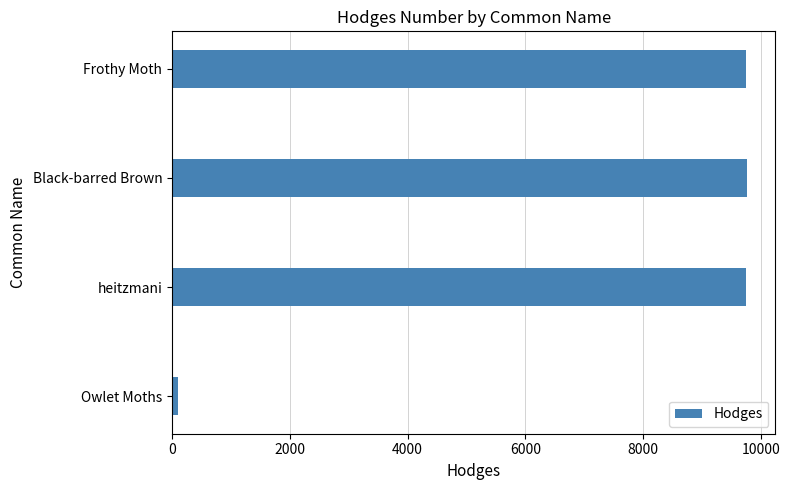

Between Black-barred Brown and Owlet Moths, which is larger?

Black-barred Brown